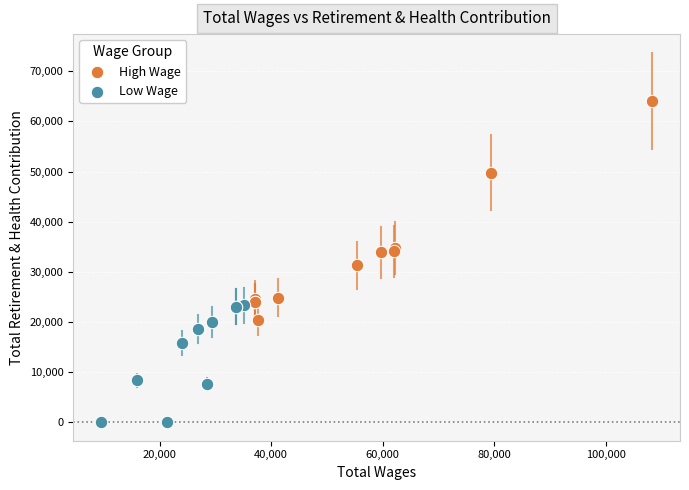

Which series contains the highest Y value?

High Wage